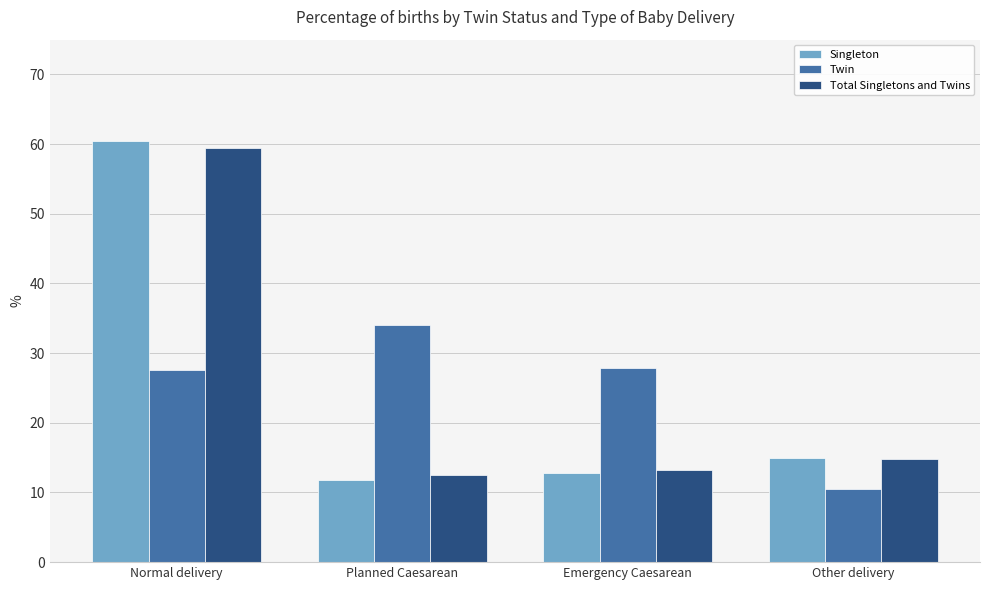

Which series has the widest spread of values?

Singleton